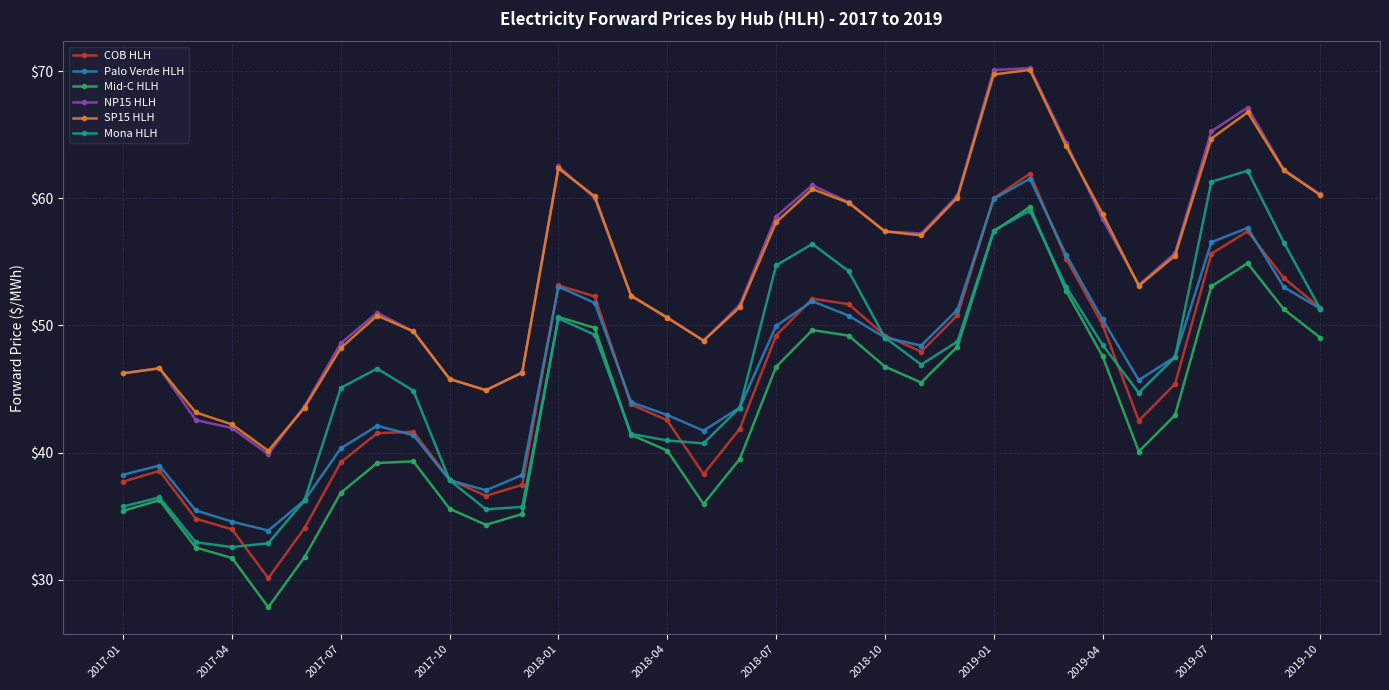

True or false: Mid-C HLH has more than 2 points higher than both neighbors.

True